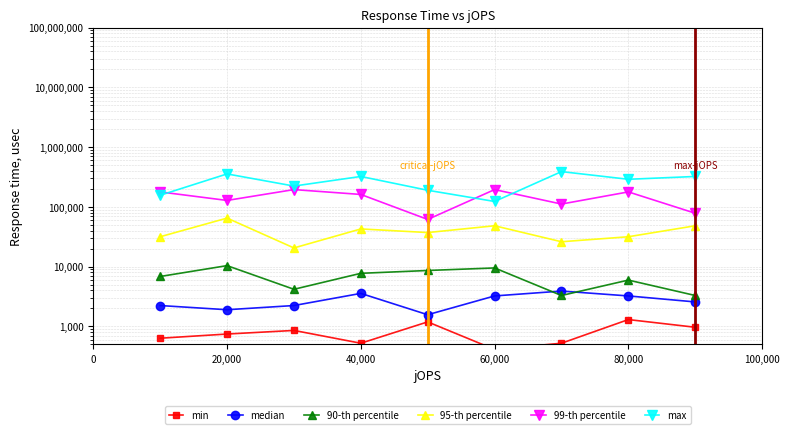

At which category is the sum across all series the highest?

20,000